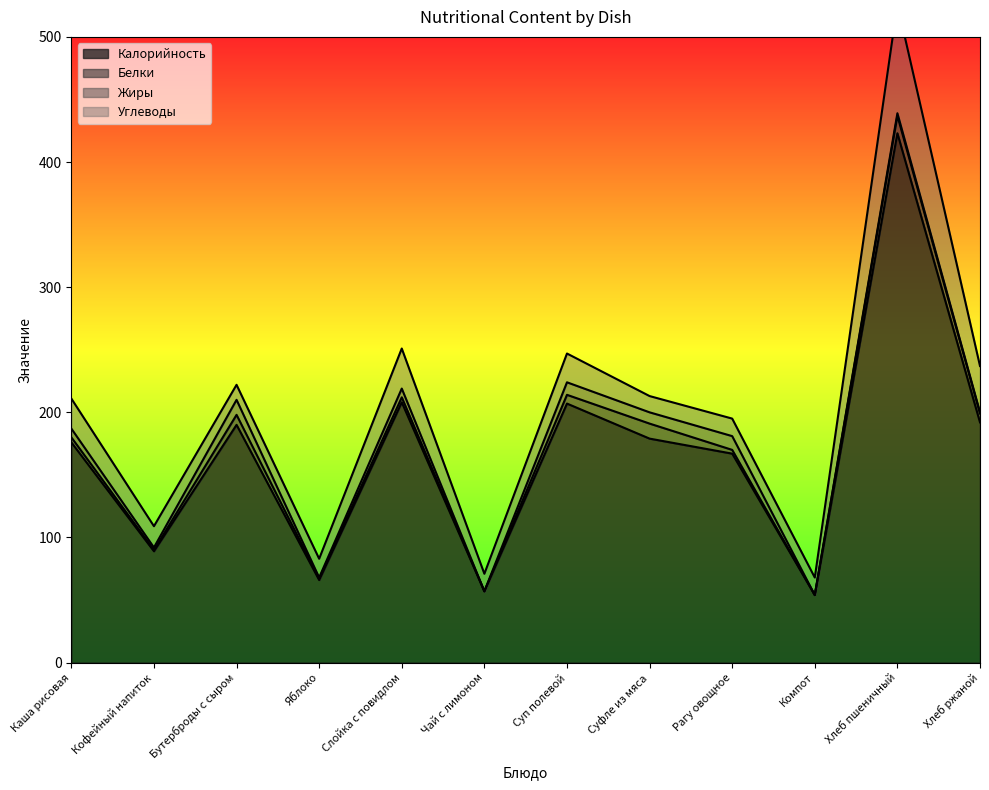

Where is the first local maximum for Жиры?

Бутерброды с сыром